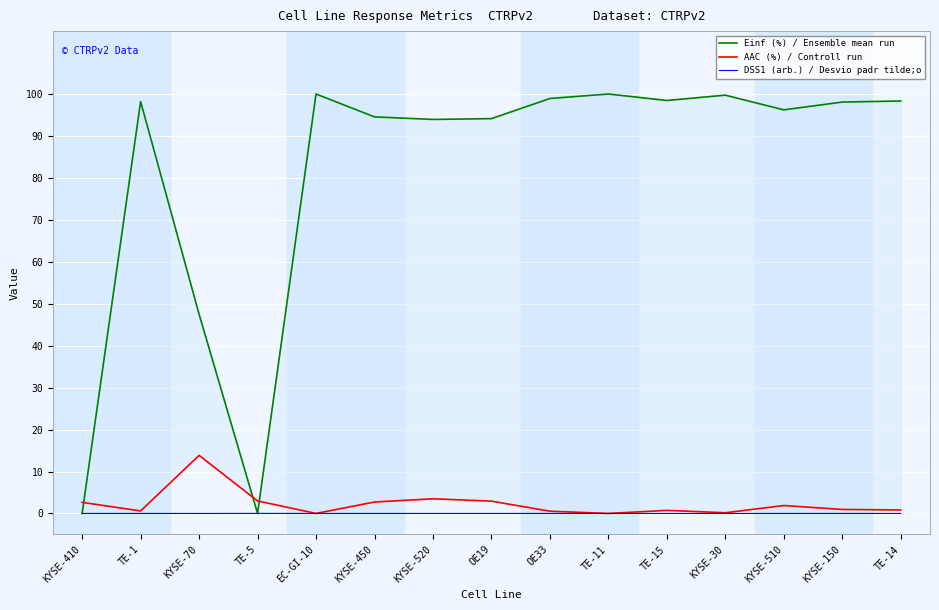

What is the greatest value displayed?

100.0